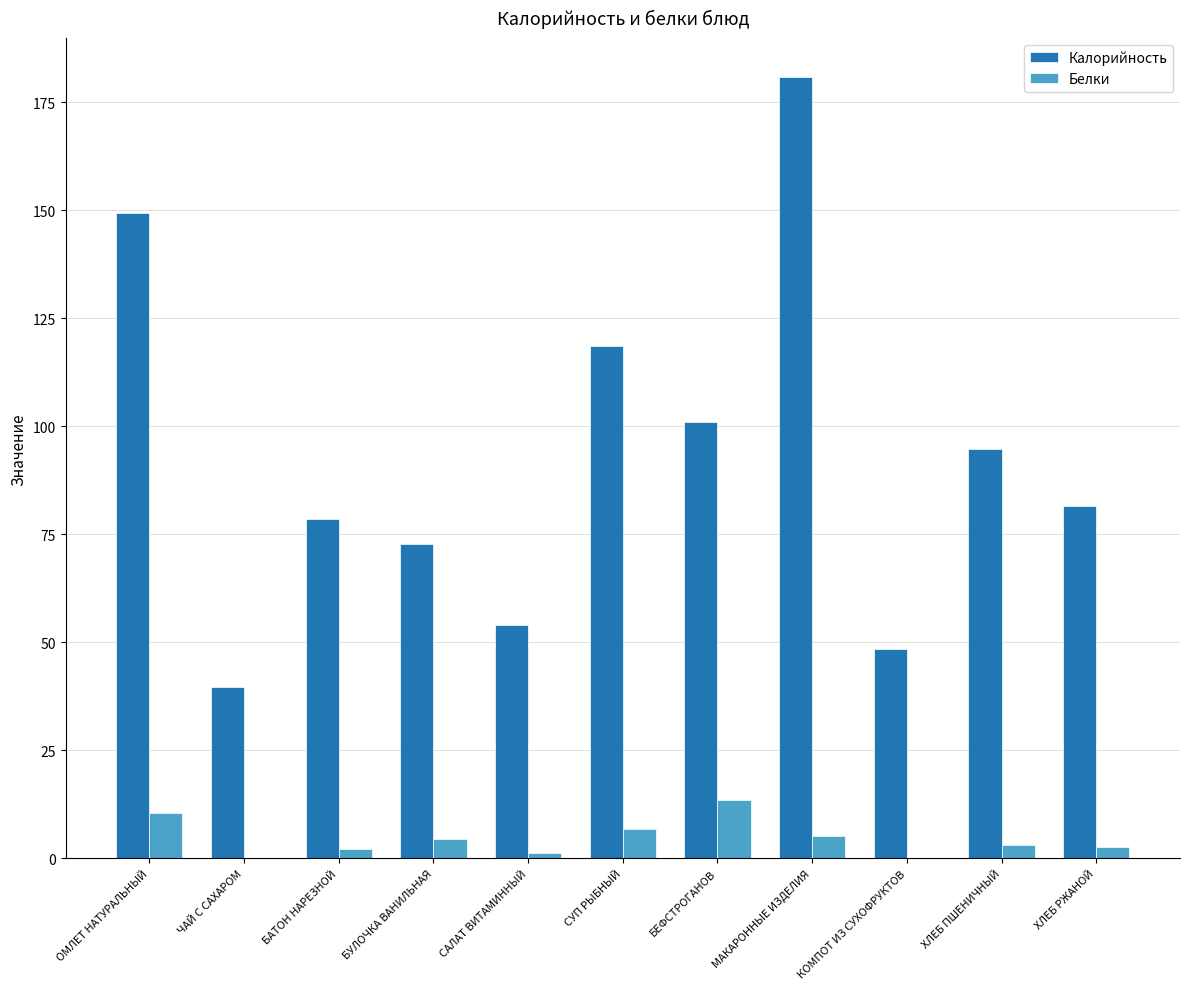

What is the maximum value shown in the chart?

180.8